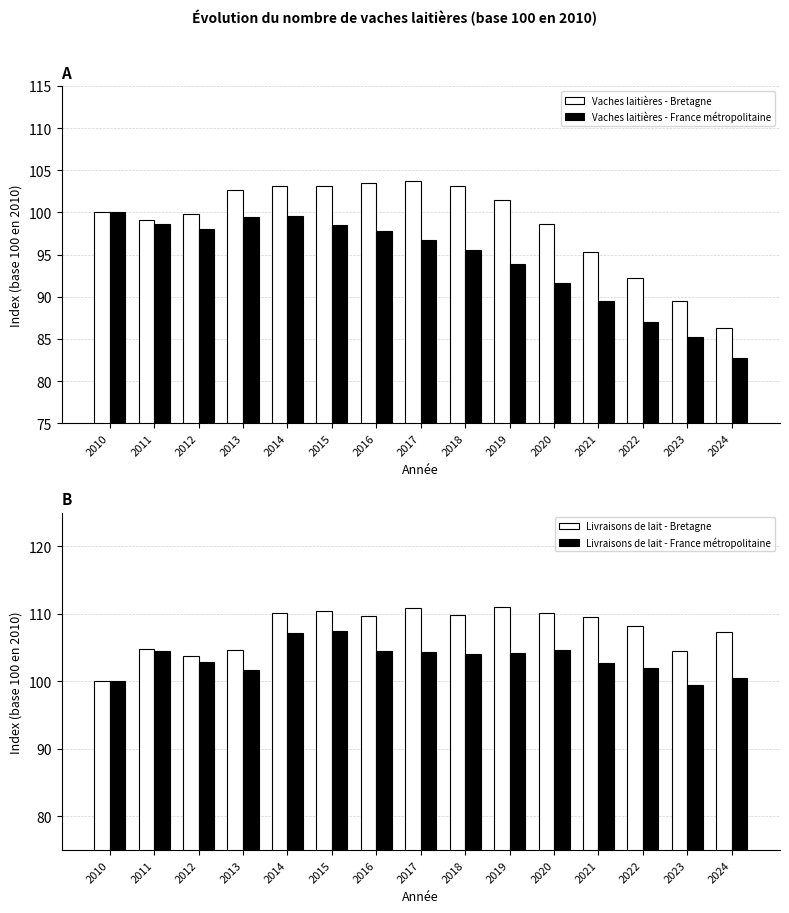

Which category has the lowest value in the Livraisons de lait - Bretagne series?

2010